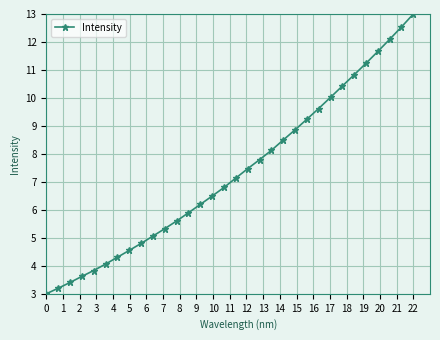

True or false: the data has more than 2 interior local peaks.

False